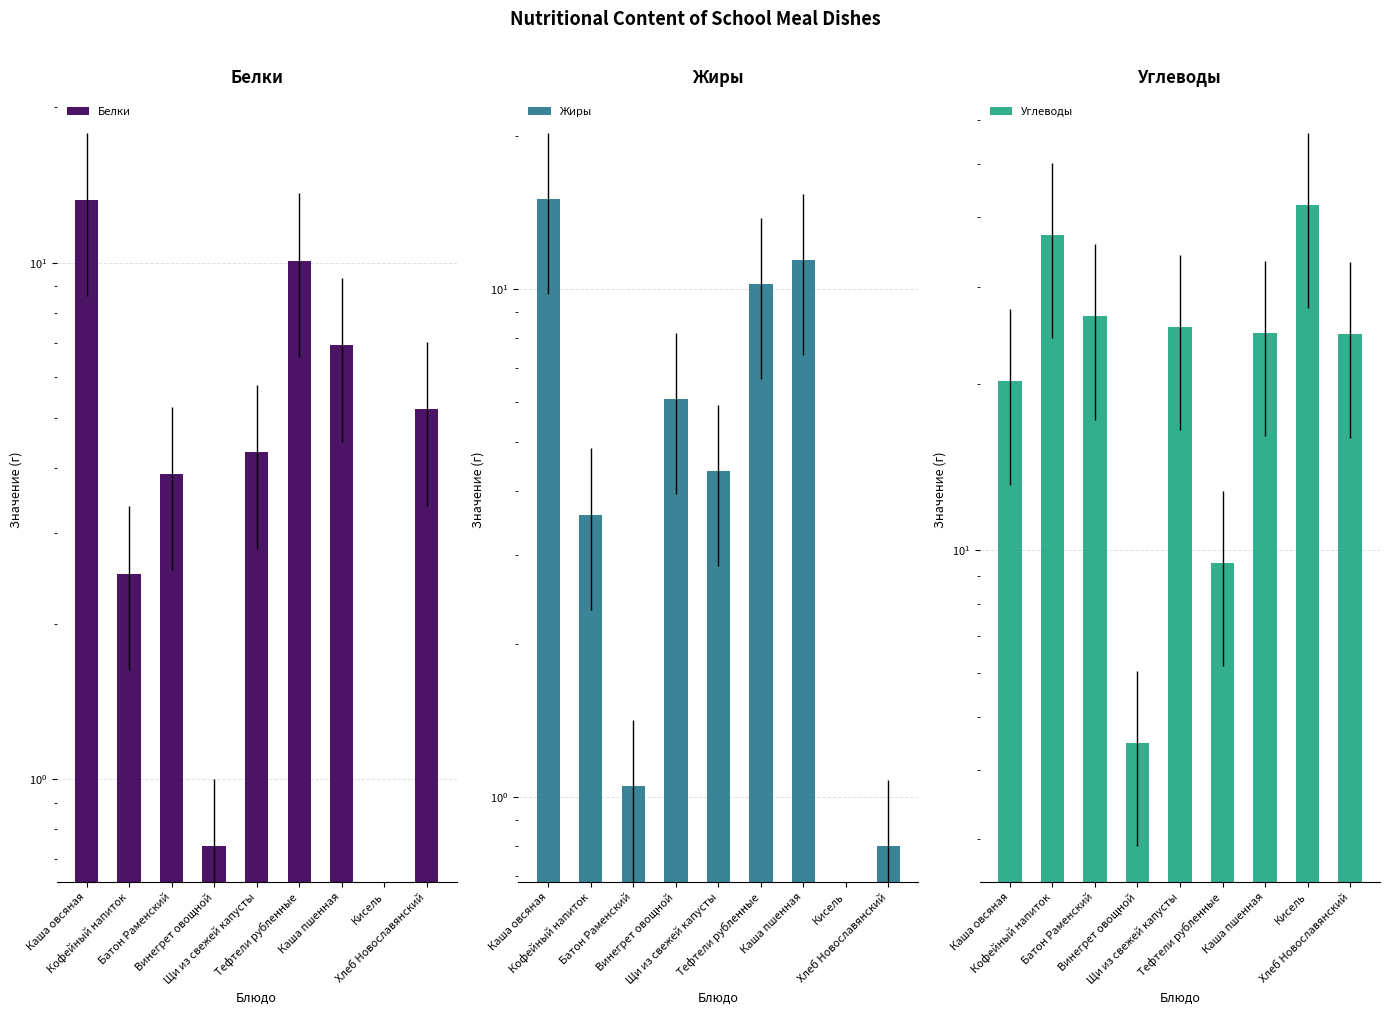

At Батон Раменский, list the series in order from largest to smallest.

Углеводы, Белки, Жиры